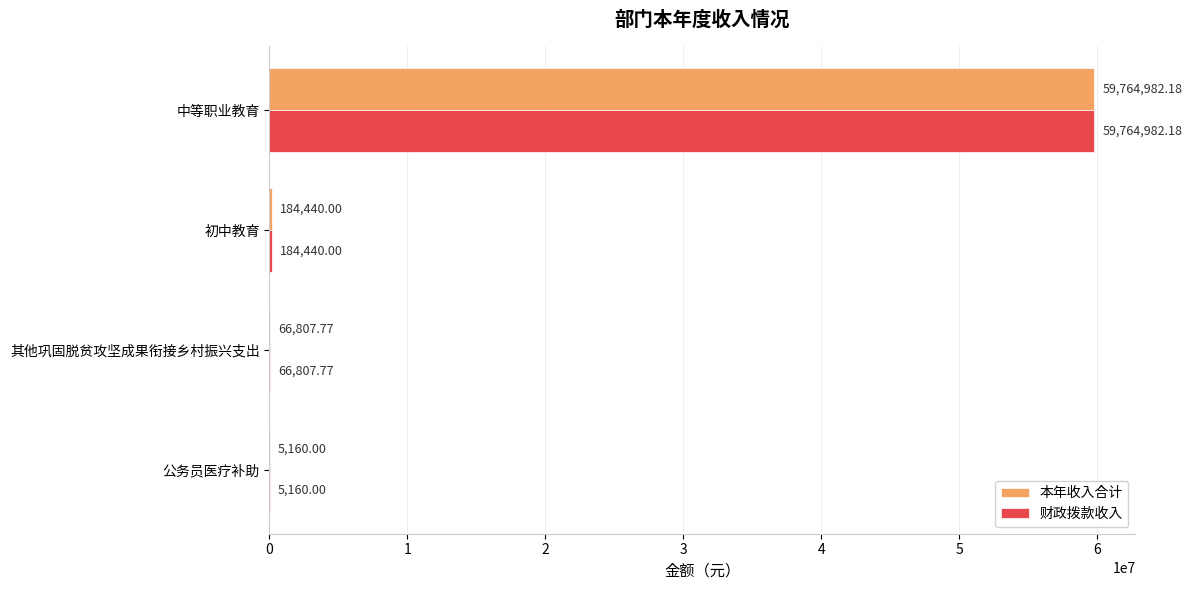

What is the total value across all series at 公务员医疗补助?

10320.0